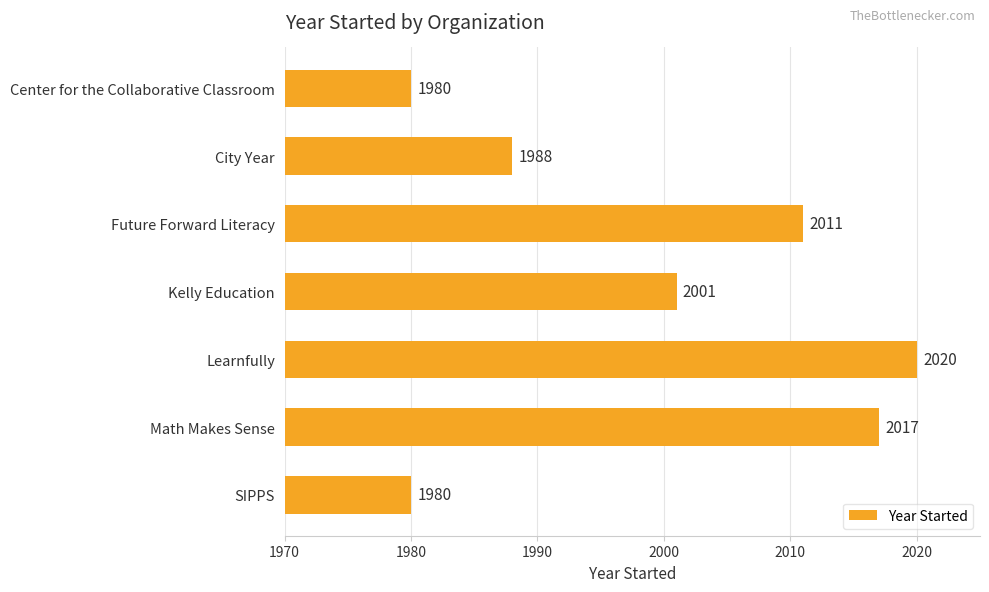

What position from the bottom is Future Forward Literacy?

5